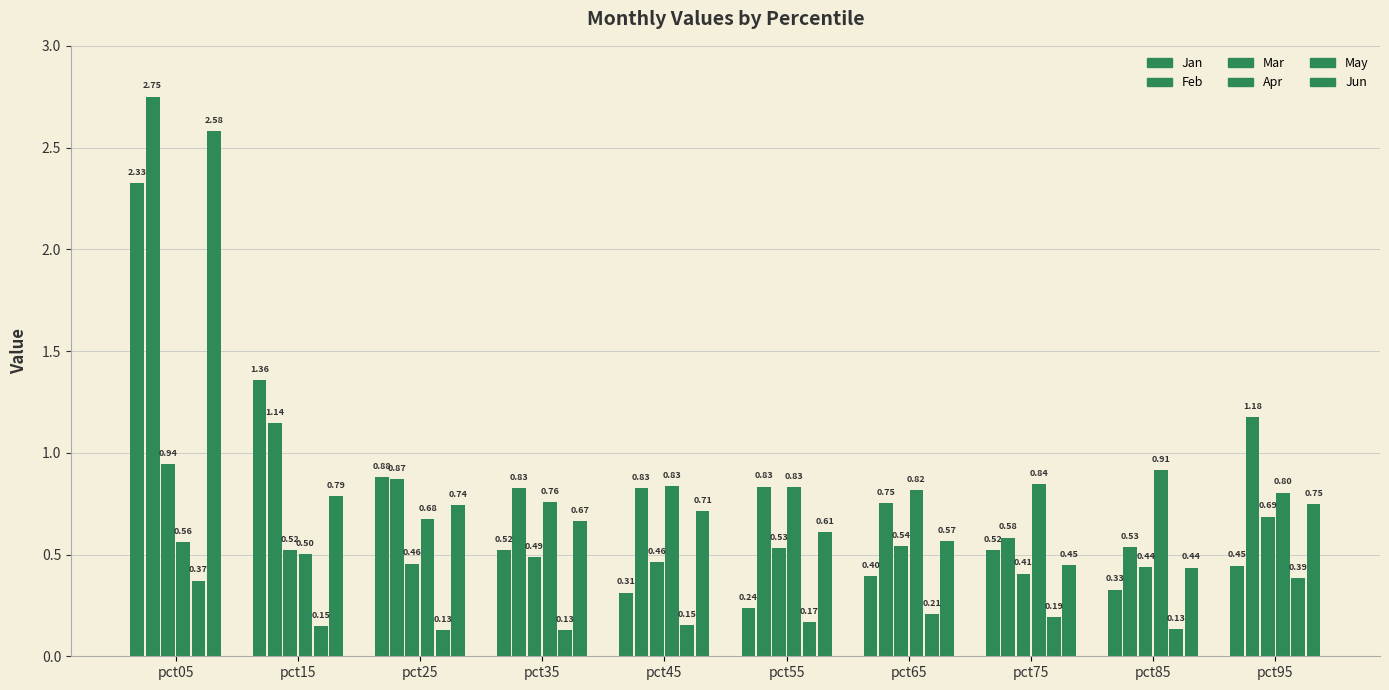

Are the bars grouped side by side (vs. stacked)?

Yes